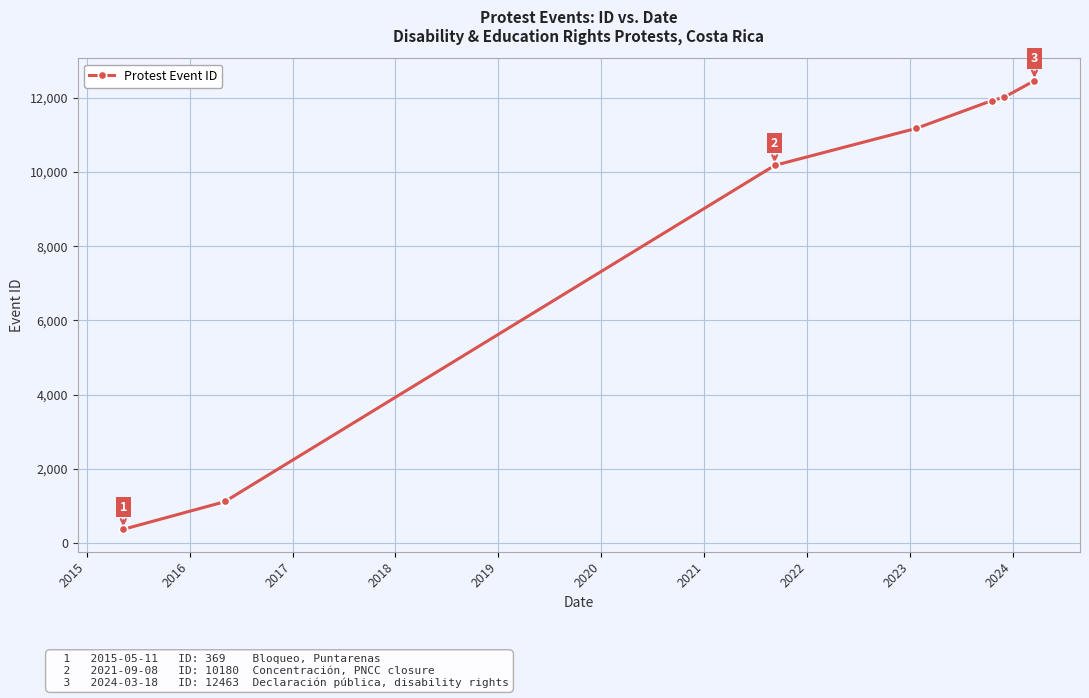

How many data points are above 10180?

4